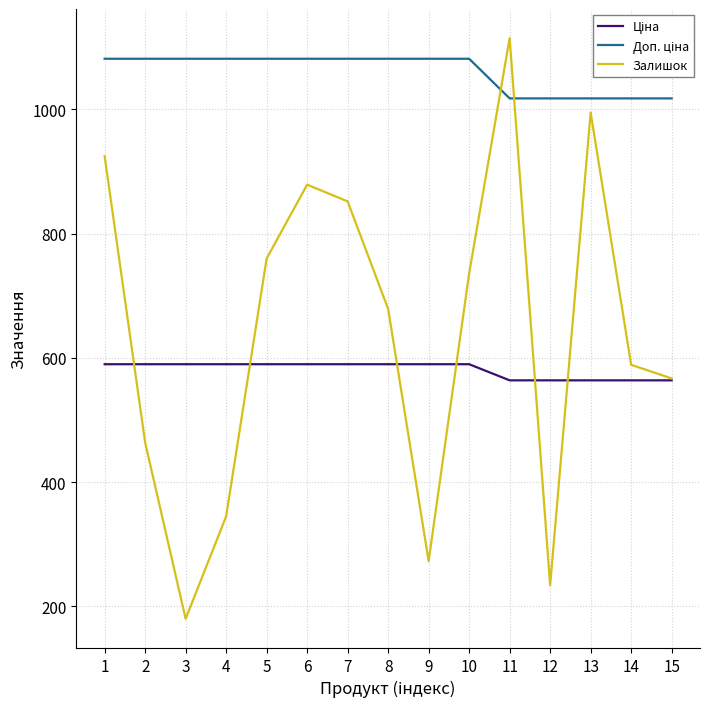

At how many categories does at least one series exceed 781?

15